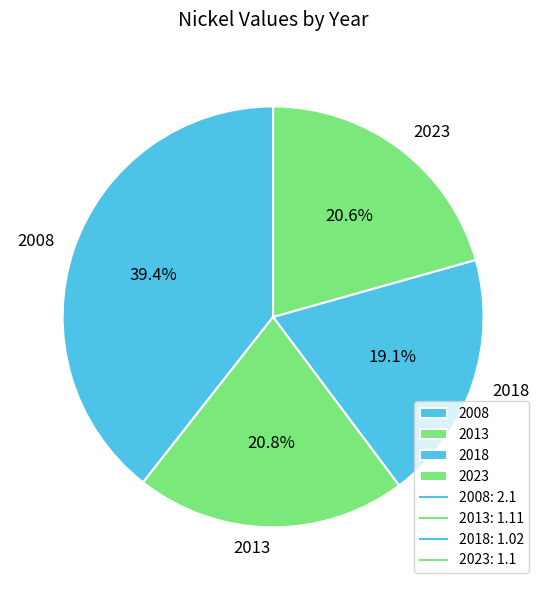

What percentage is the 2013 slice, to the nearest percent?

21%